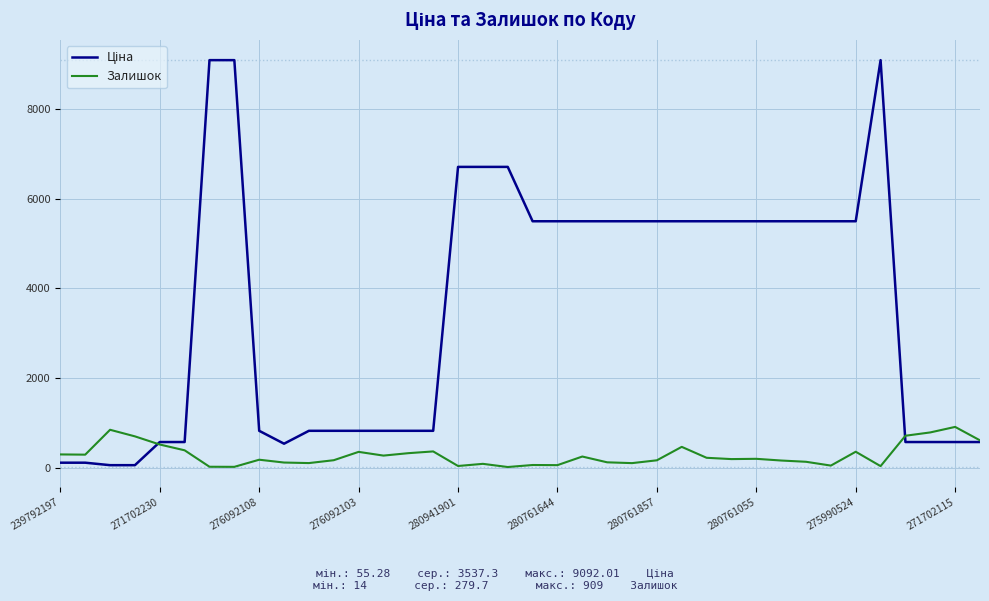

What is the maximum value shown in the chart?

9092.0